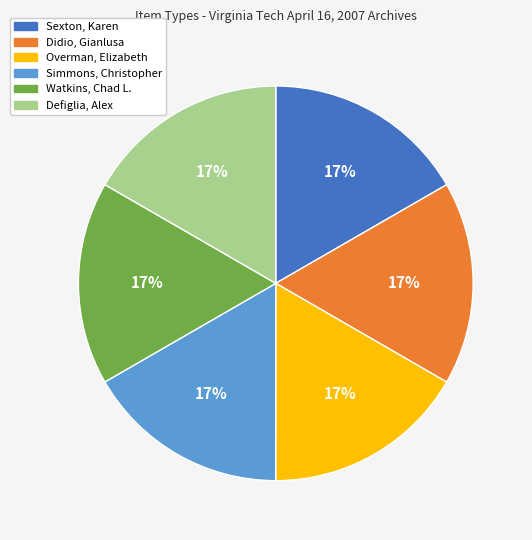

What percentage is the Sexton, Karen slice, to the nearest percent?

17%